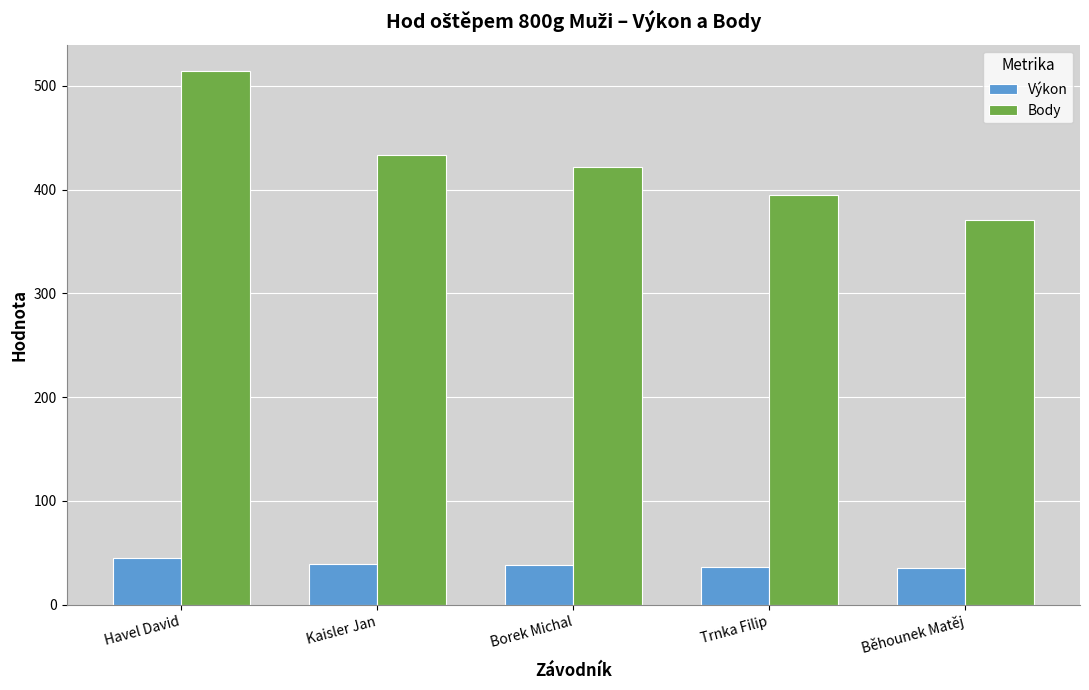

What is the sum of all Body values?

2135.0